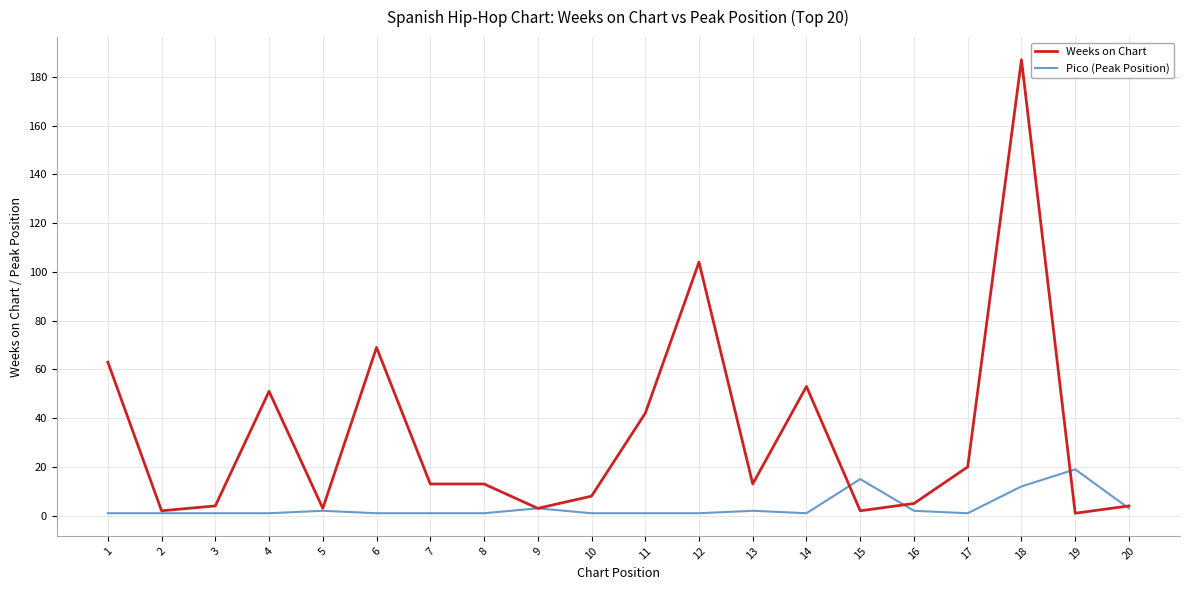

Which category has the highest value across all series?

18